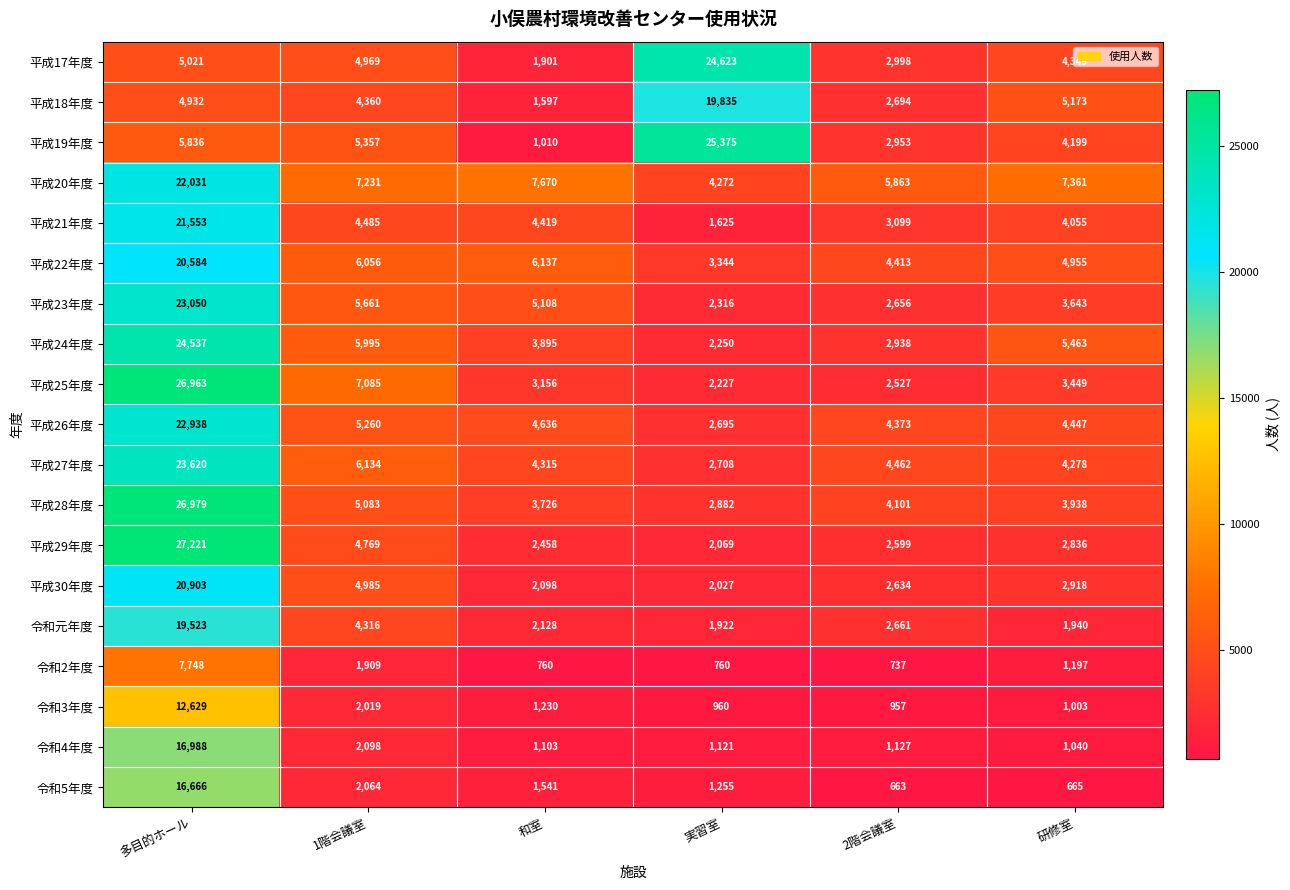

What is the sum of the 平成20年度 values at 研修室 and 実習室?

11633